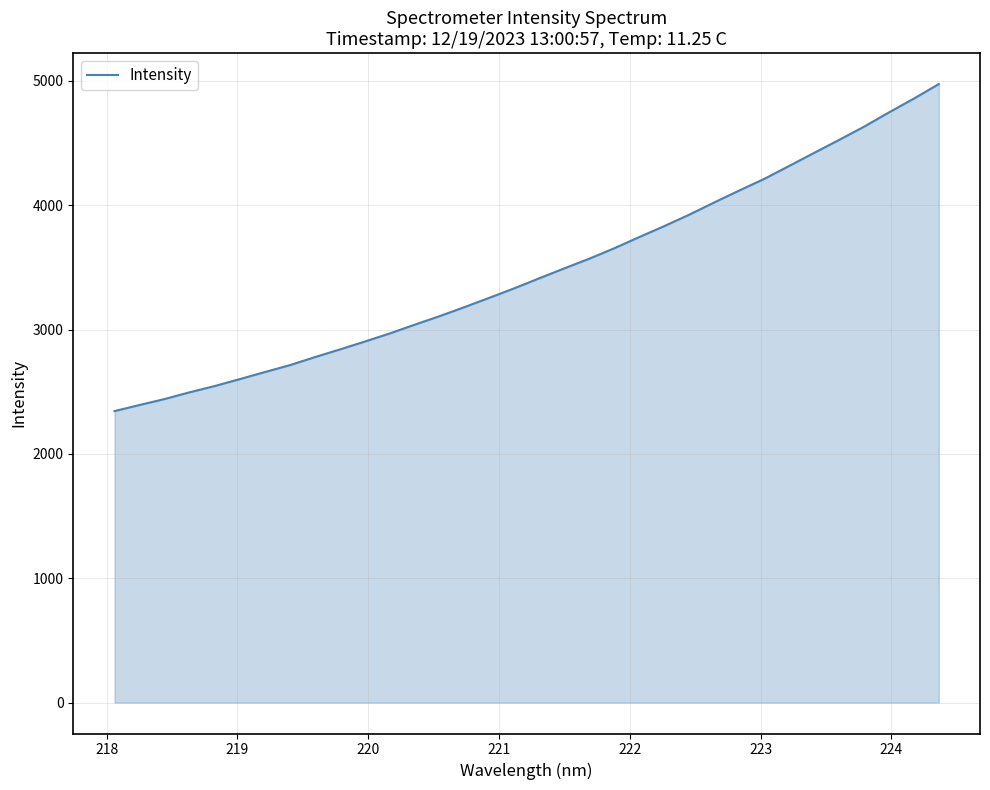

What is the greatest value displayed?

4974.3